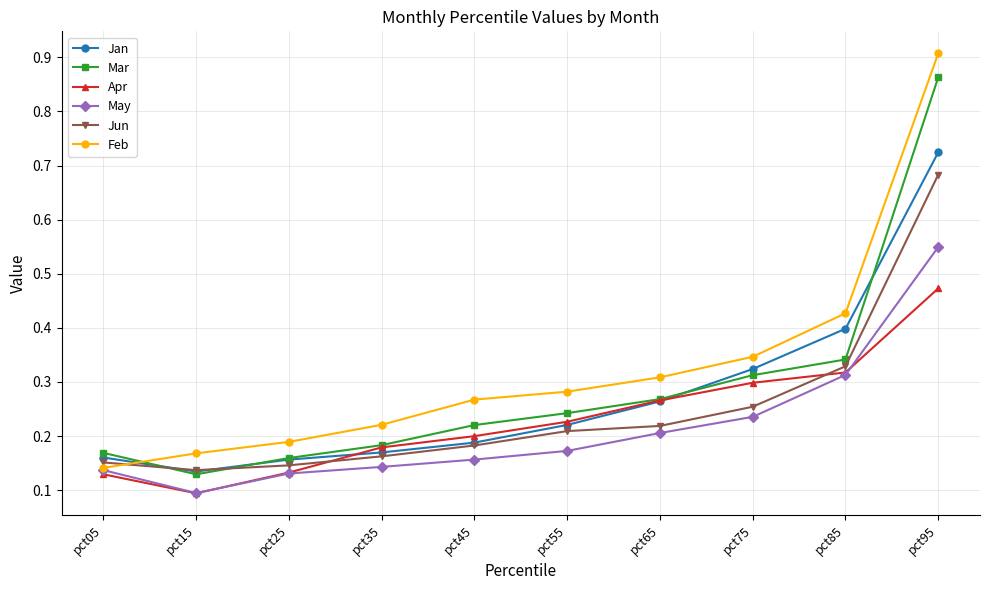

What is the difference between the maximum and minimum values in the Jan series?

0.6